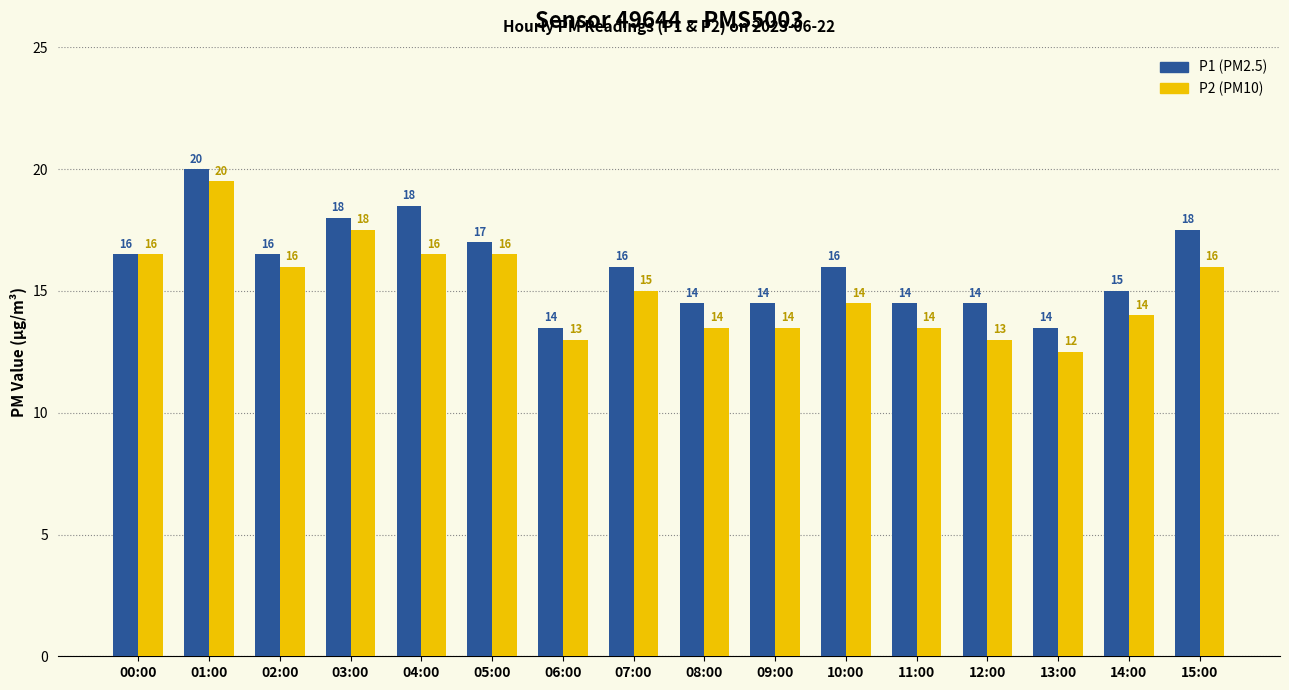

What is the label of the 5th bar from the right?

11:00